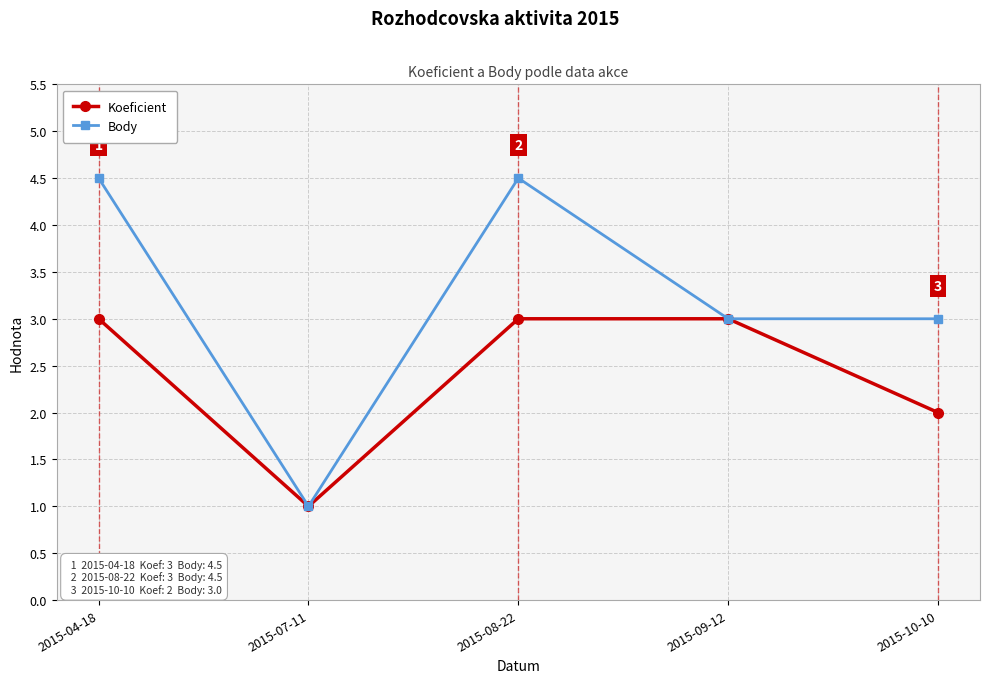

Which series has the widest spread of values?

Body